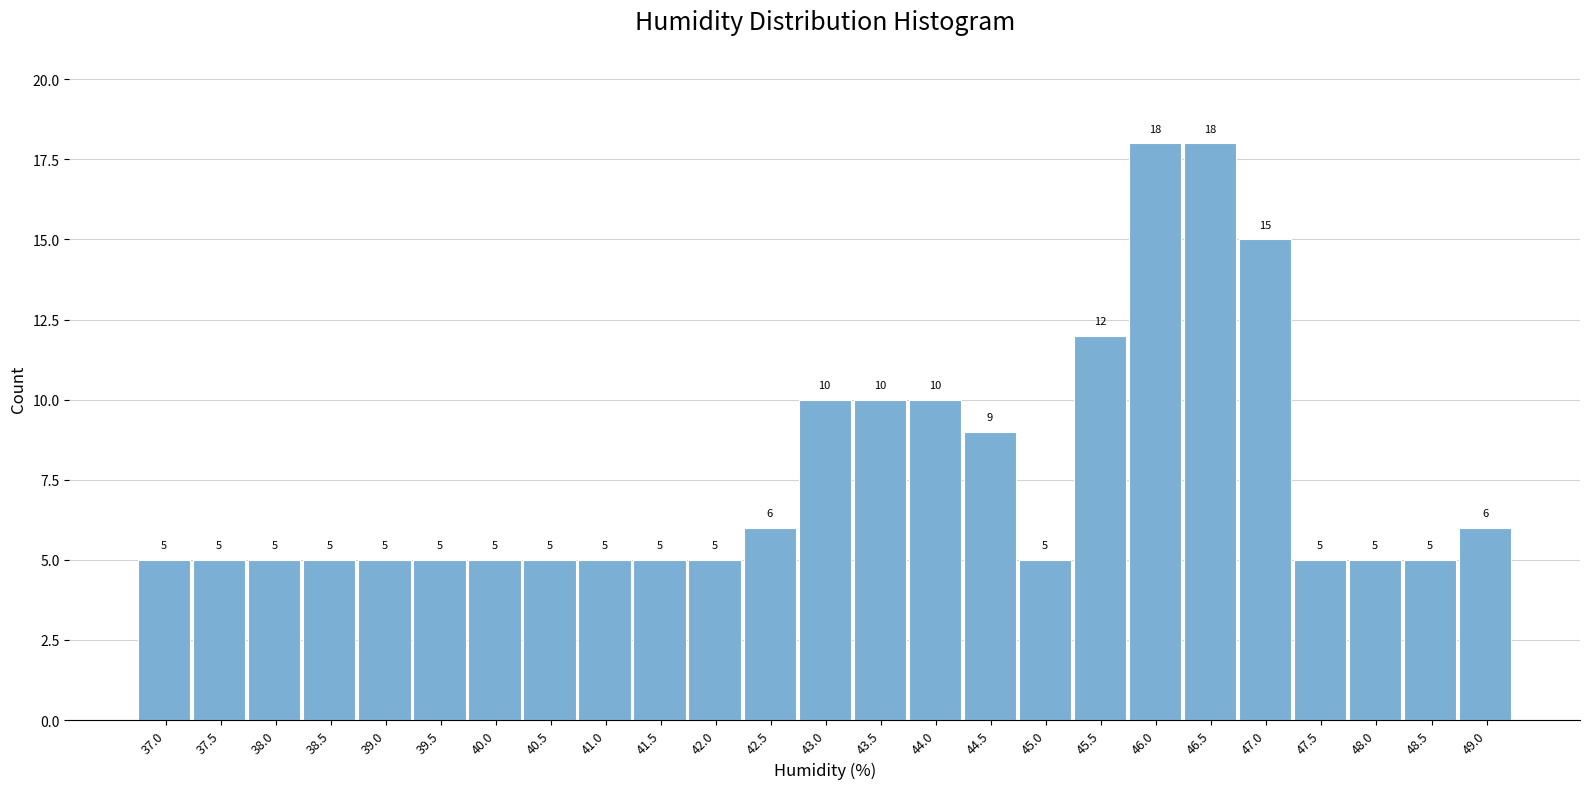

Reading right to left, transcribe all the data shown in this chart.

49.0=6	48.5=5	48.0=5	47.5=5	47.0=15	46.5=18	46.0=18	45.5=12	45.0=5	44.5=9	44.0=10	43.5=10	43.0=10	42.5=6	42.0=5	41.5=5	41.0=5	40.5=5	40.0=5	39.5=5	39.0=5	38.5=5	38.0=5	37.5=5	37.0=5